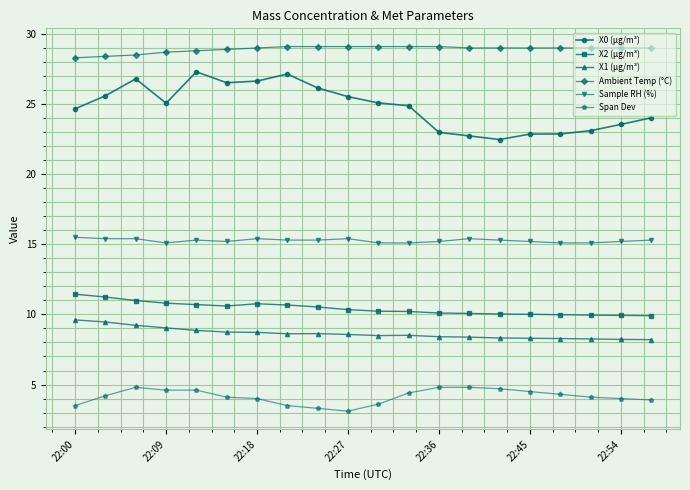

Does the chart have visible grid lines?

Yes